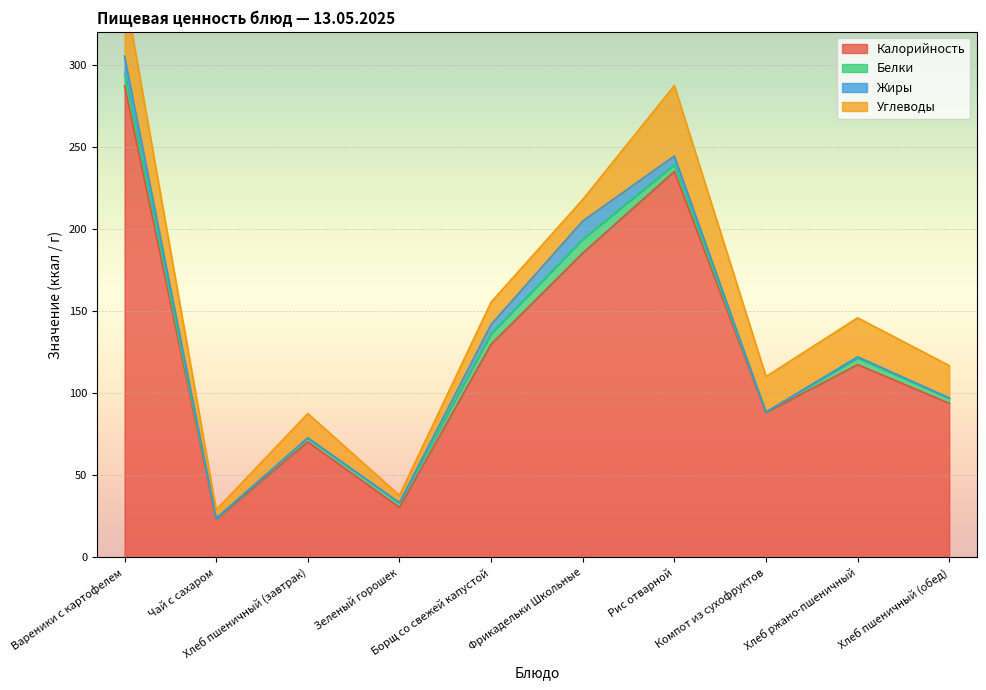

How many lines are shown in the chart?

4